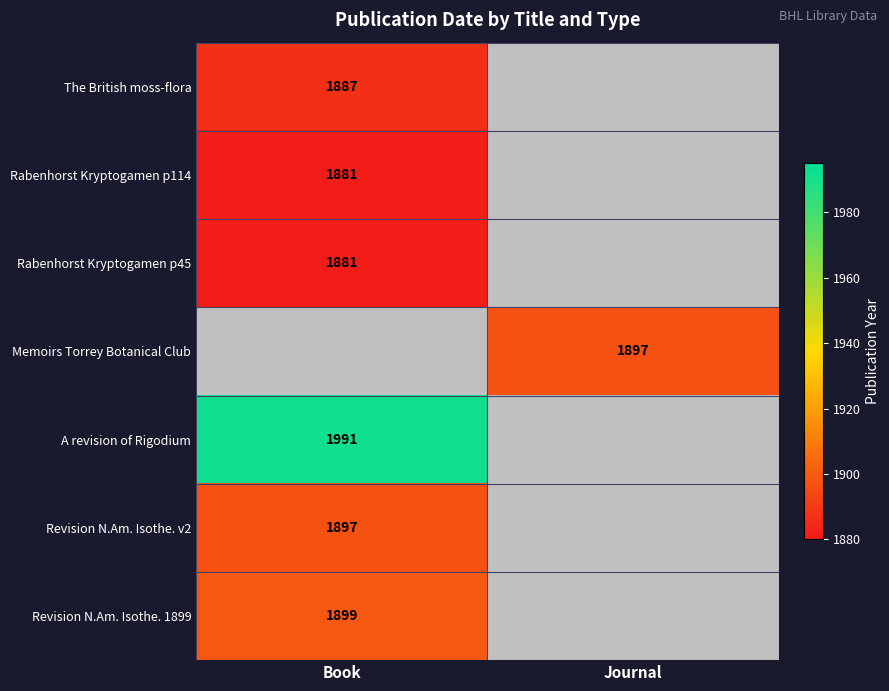

The value of The British moss-flora at Book is 3220. True or false?

False